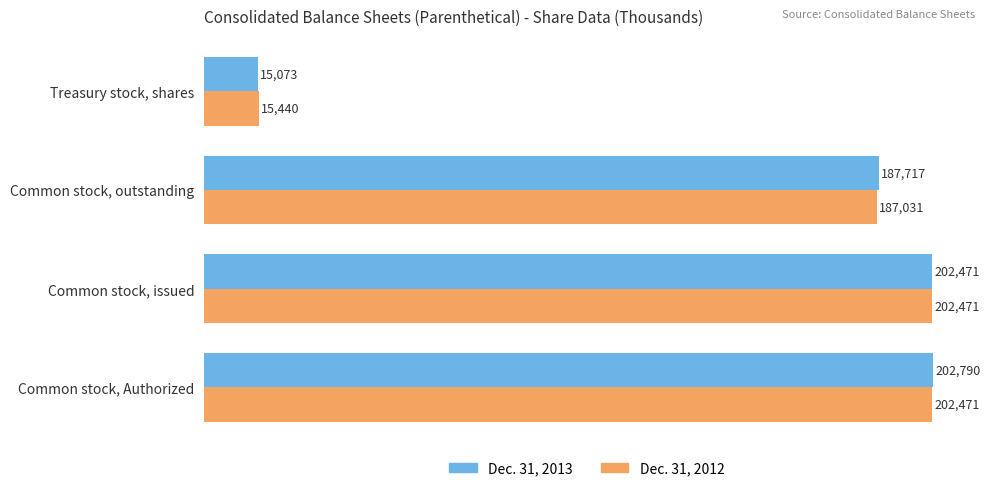

Where is Dec. 31, 2012 nearest to the value 108955?

Common stock, outstanding